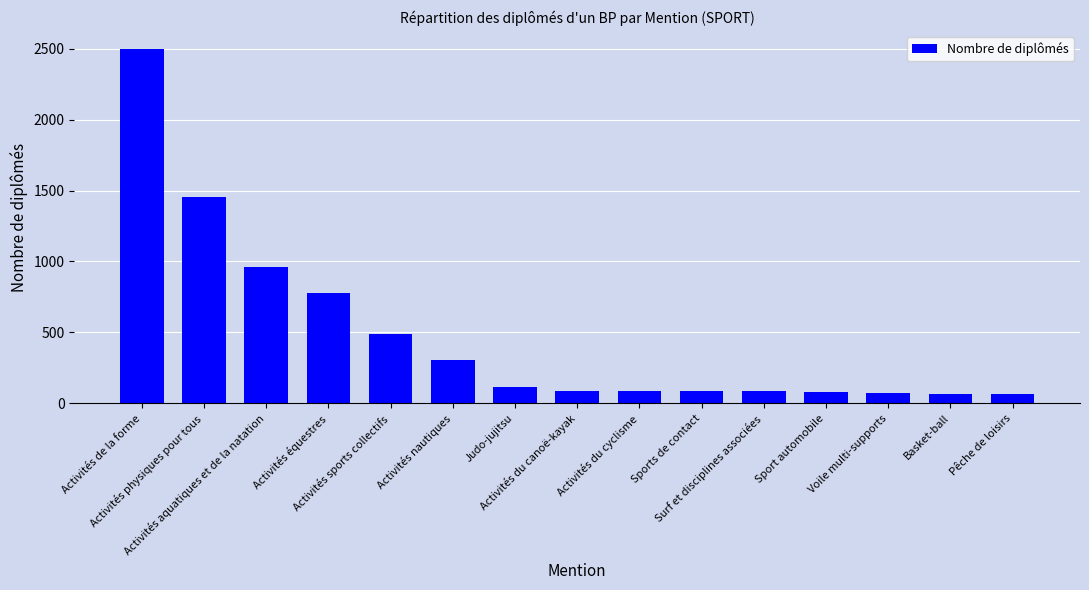

What is the maximum value shown in the chart?

2500